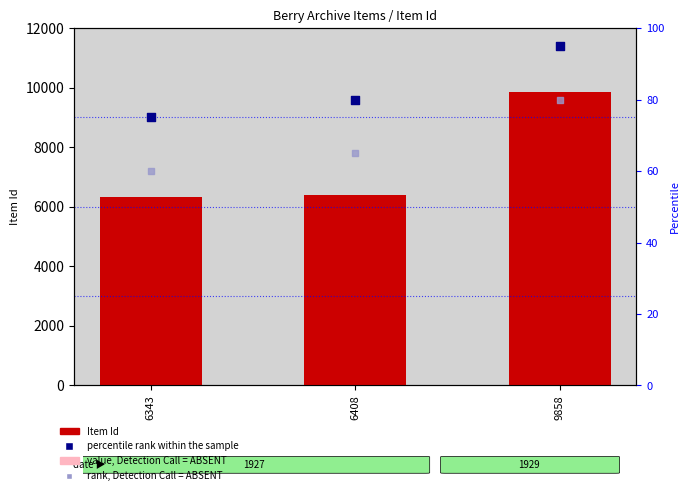

Is the value of Item Id at 6343 greater than the value of value, Detection Call = ABSENT at 6343?

Yes